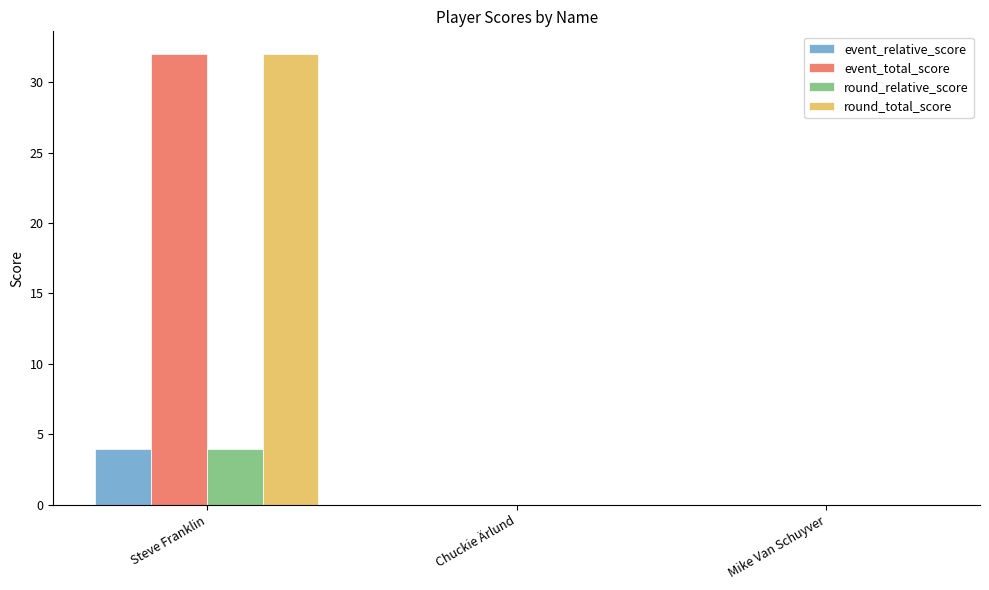

What is the total value across all series at Steve Franklin?

72